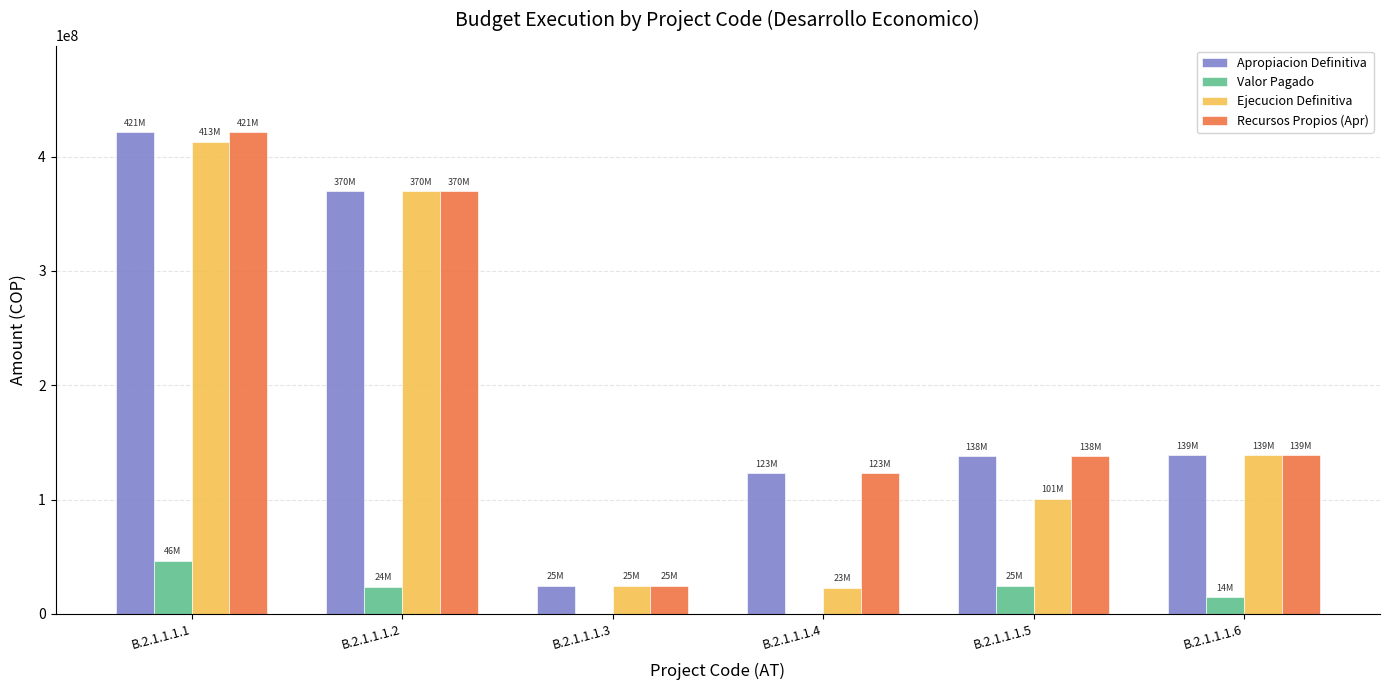

The value of Valor Pagado at B.2.1.1.1.3 is 0. True or false?

True